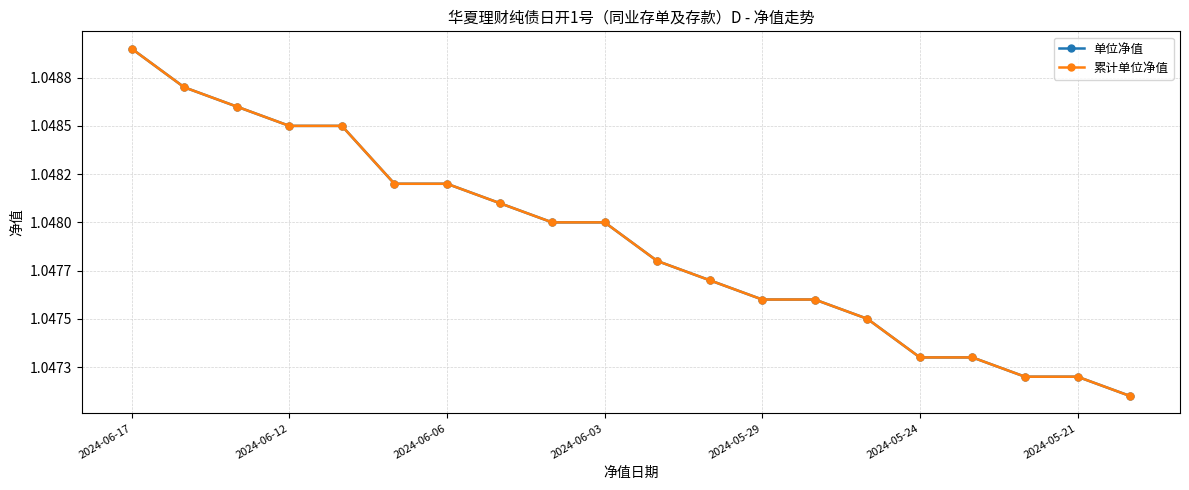

Does the chart have visible grid lines?

Yes